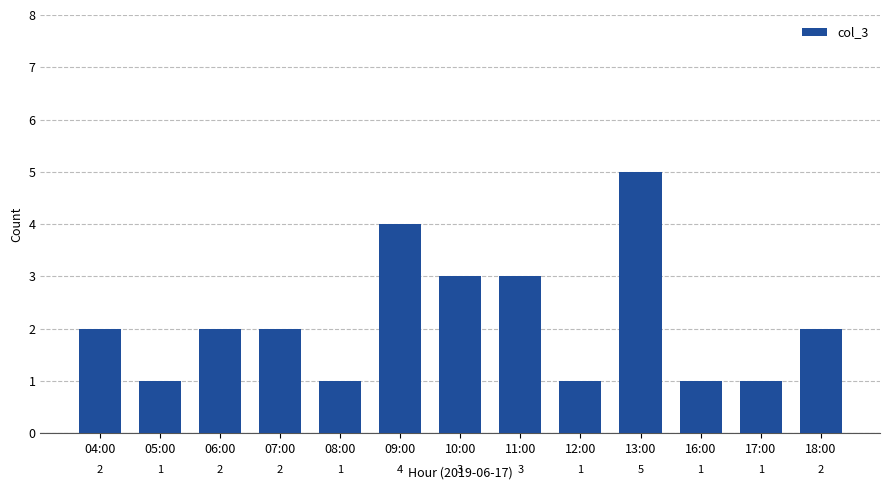

What is the difference between the values at 16:00 and 10:00?

2